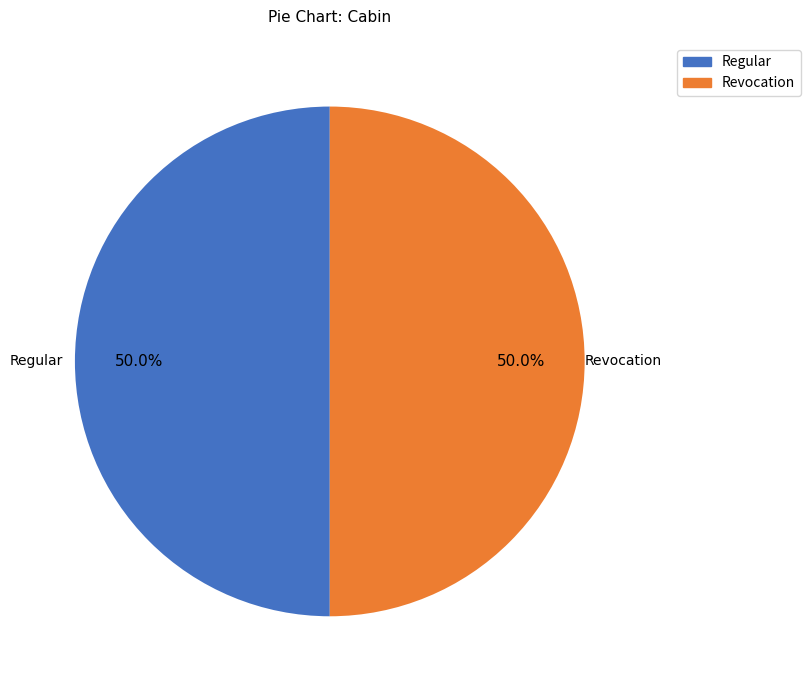

How many segments does this pie chart have?

2